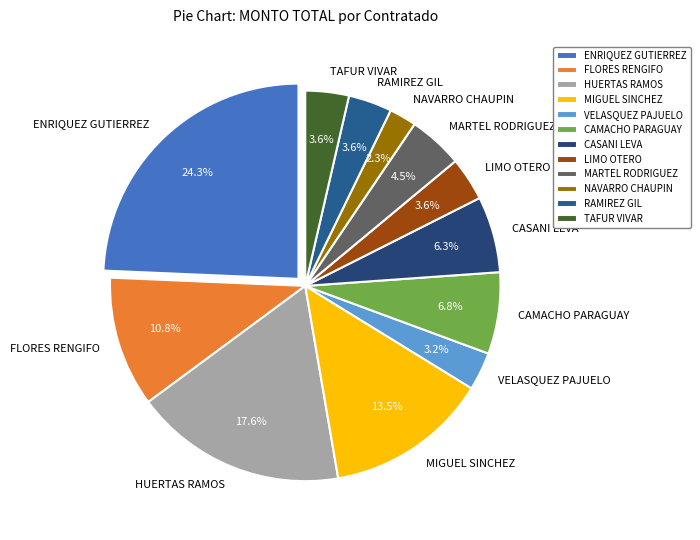

Count the number of slices in the pie.

12